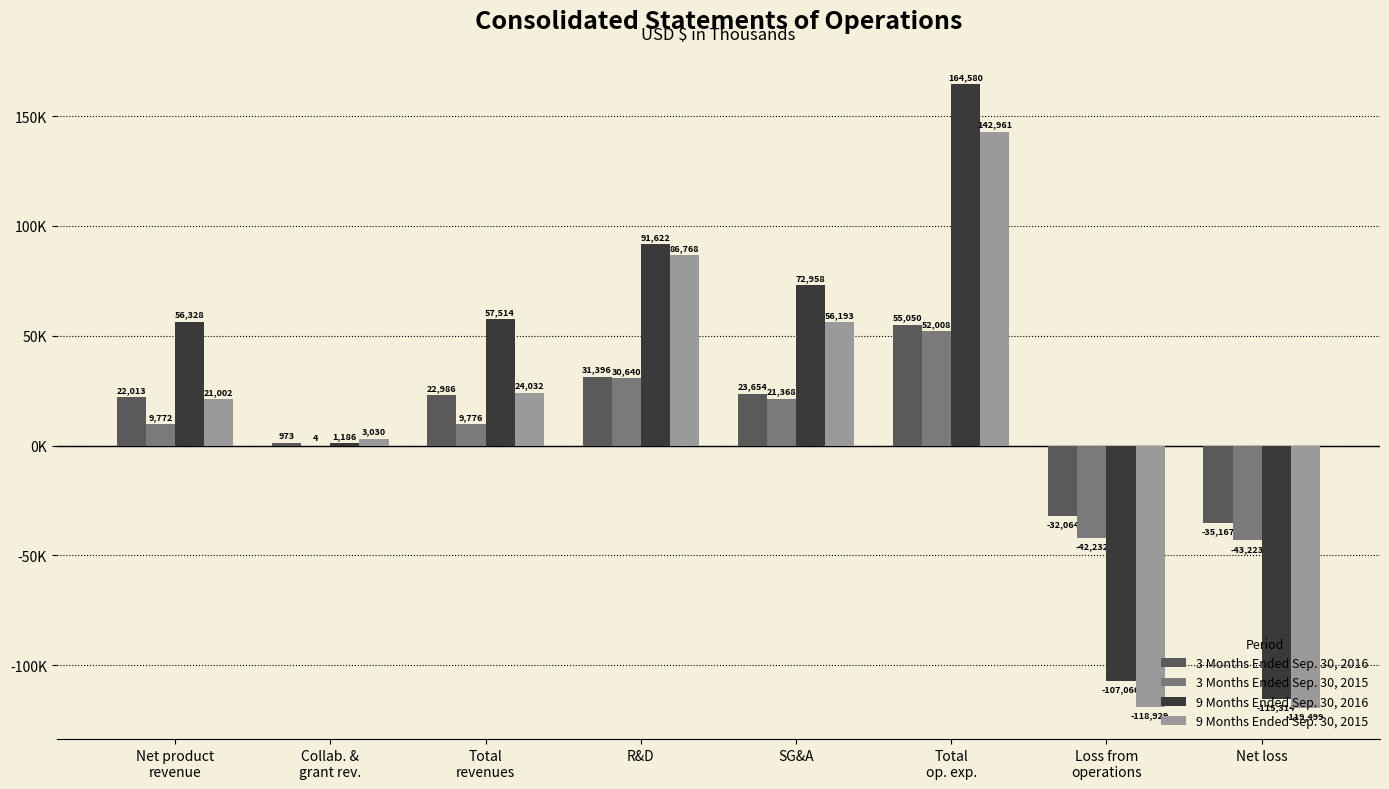

At how many categories does at least one series exceed 154563?

1